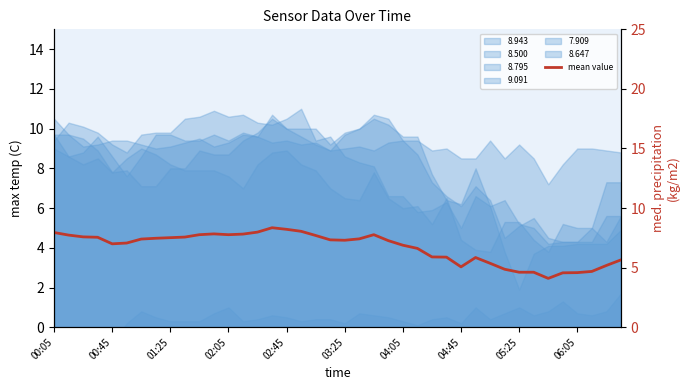

Reading right to left, extract all data points from this chart.

5.6	5.2	4.7	4.6	4.6	4.1	4.6	4.6	4.9	5.4	5.9	5.1	5.9	5.9	6.6	6.9	7.3	7.8	7.4	7.3	7.3	7.7	8.1	8.2	8.3	8.0	7.8	7.8	7.8	7.8	7.6	7.5	7.5	7.4	7.1	7.0	7.6	7.6	7.7	8.0